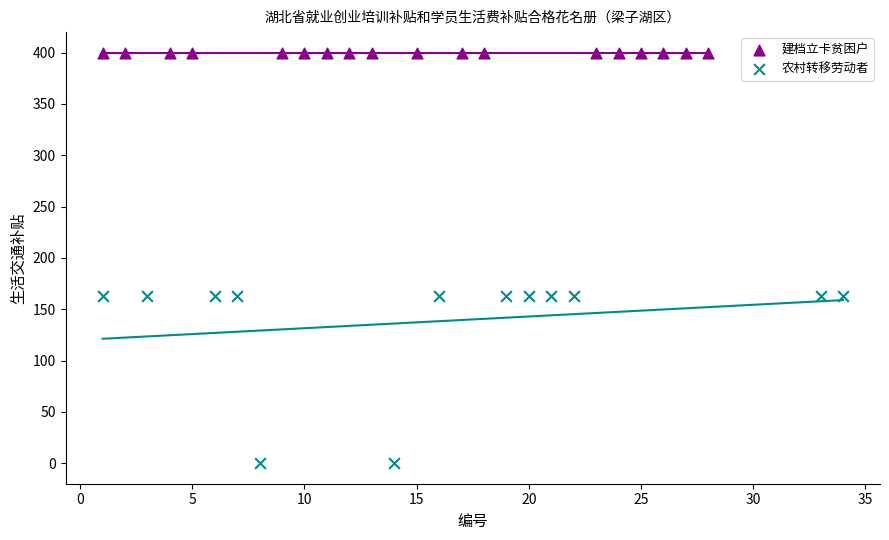

Which series reaches the maximum Y coordinate?

建档立卡贫困户